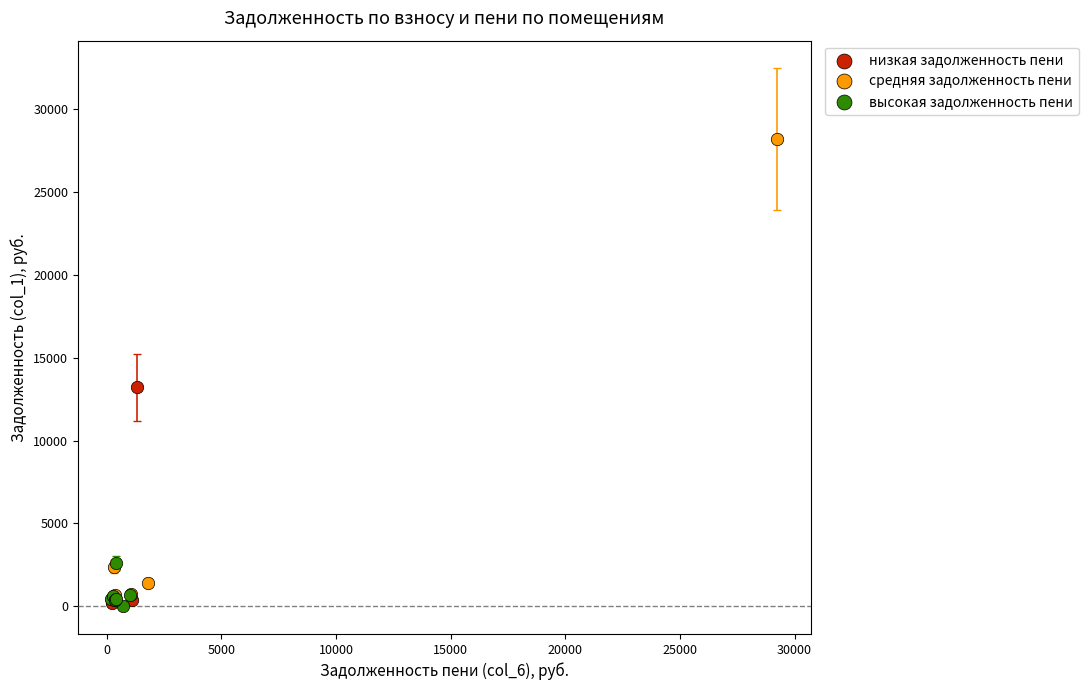

Which series reaches the maximum Y coordinate?

средняя задолженность пени